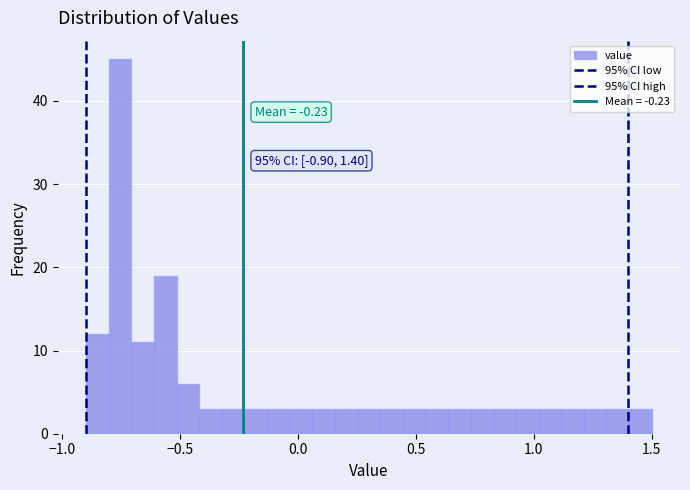

Read against the x-axis, roughly where is the centre of the tallest bar?

-0.75